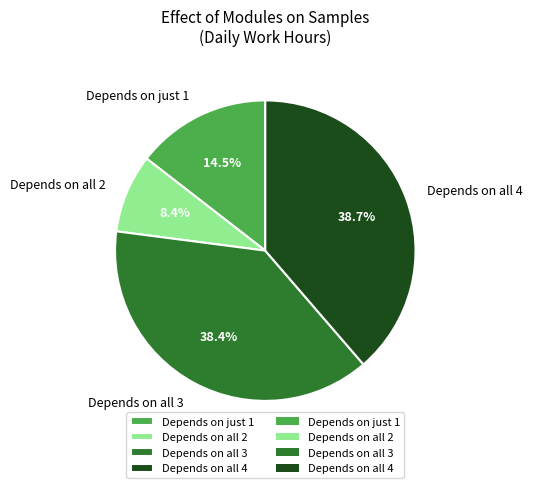

Which slice is the smallest?

Depends on all 2